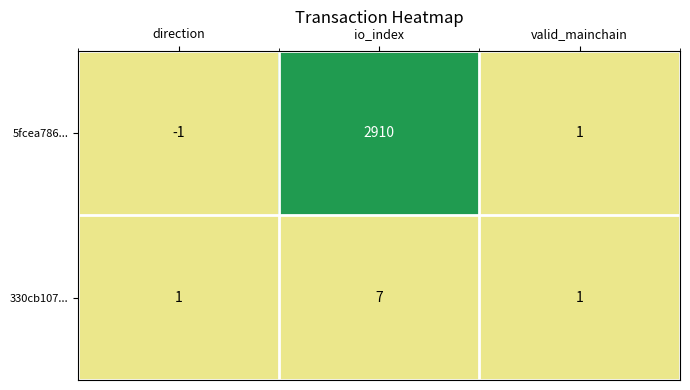

The value of 5fcea786... at valid_mainchain is 1. True or false?

True